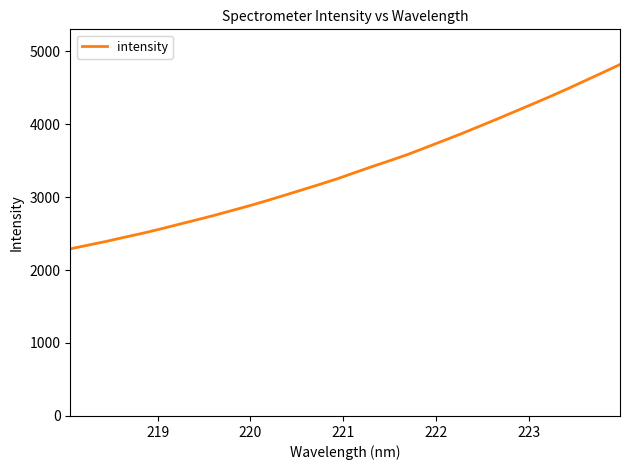

What is the maximum value shown in the chart?

4816.2